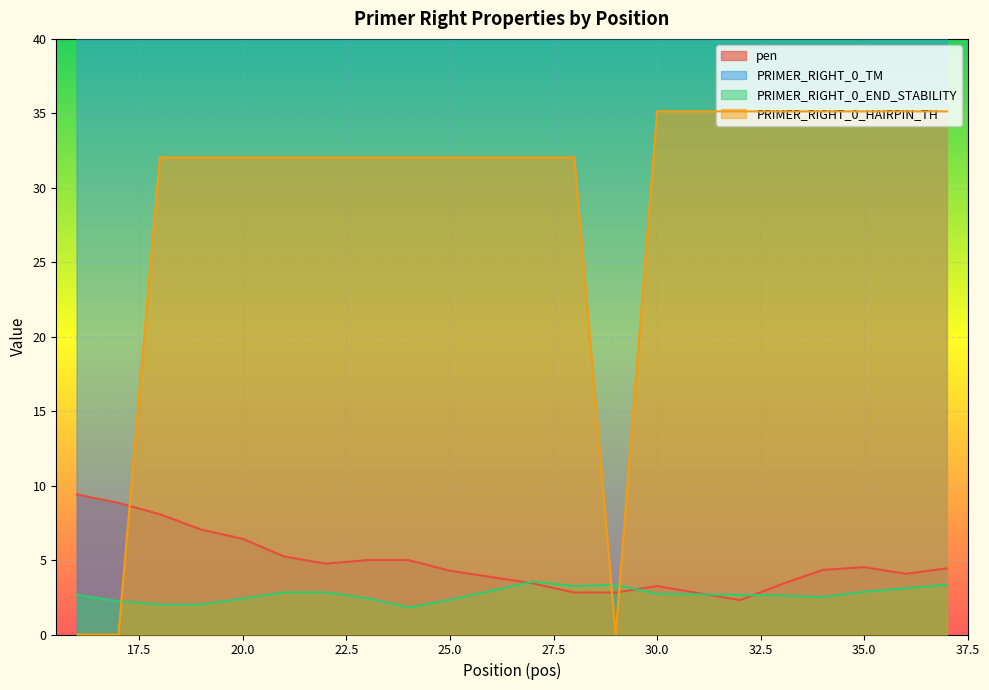

How many interior local valleys does the PRIMER_RIGHT_0_END_STABILITY series have?

3